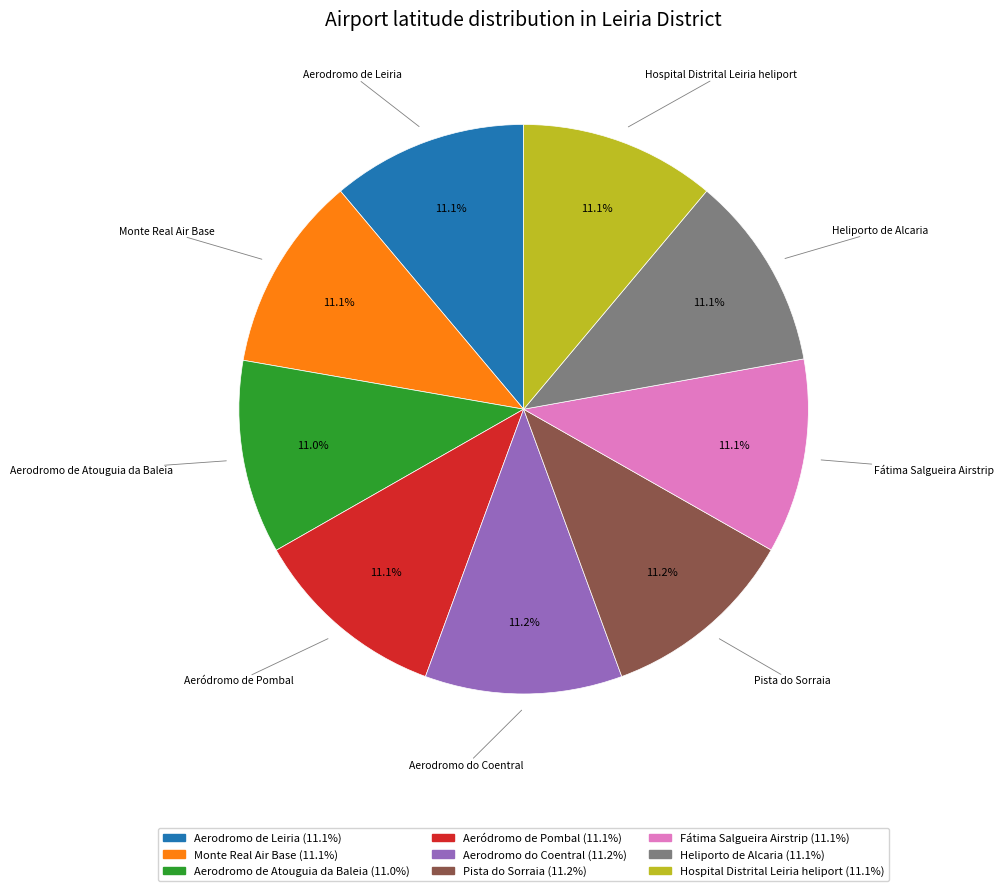

What is the ratio of the value at Hospital Distrital Leiria heliport to the value at Aeródromo de Pombal?

1.0